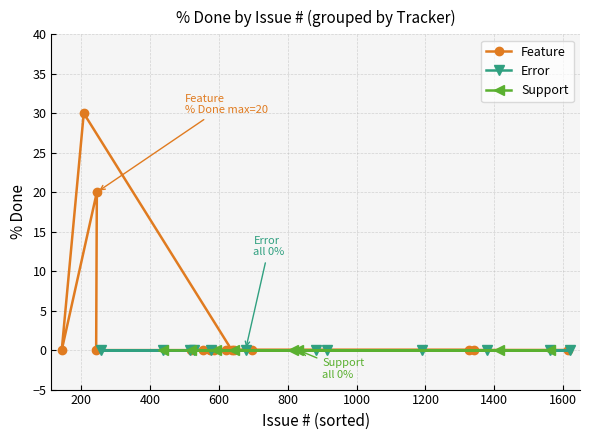

What is the value of the Feature point at the 4th from the left?

20